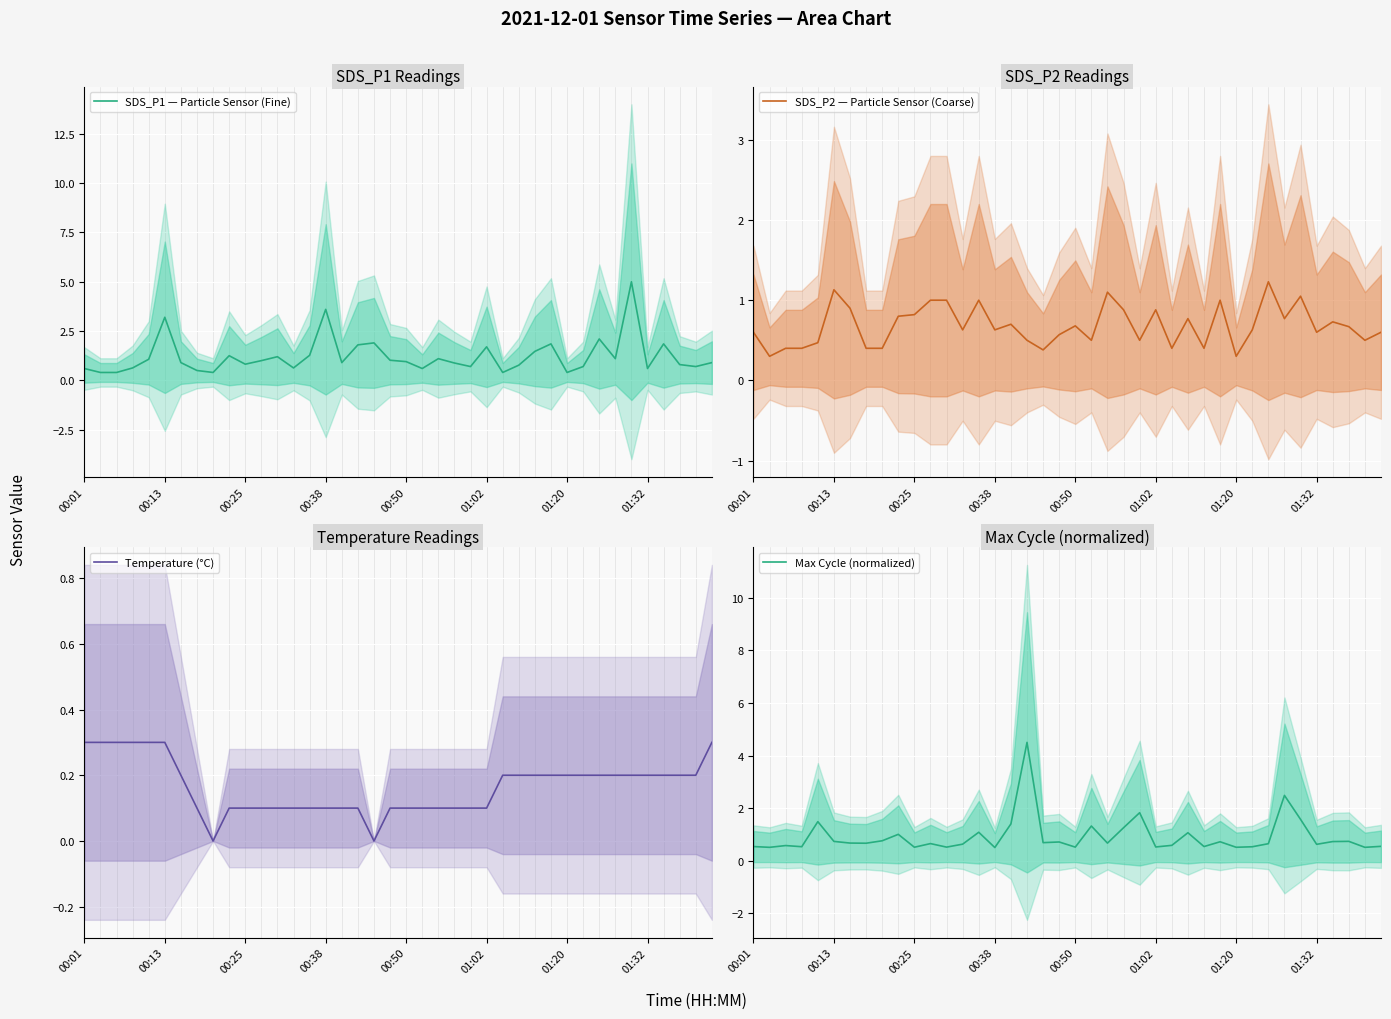

Count the number of categories in the chart.

40